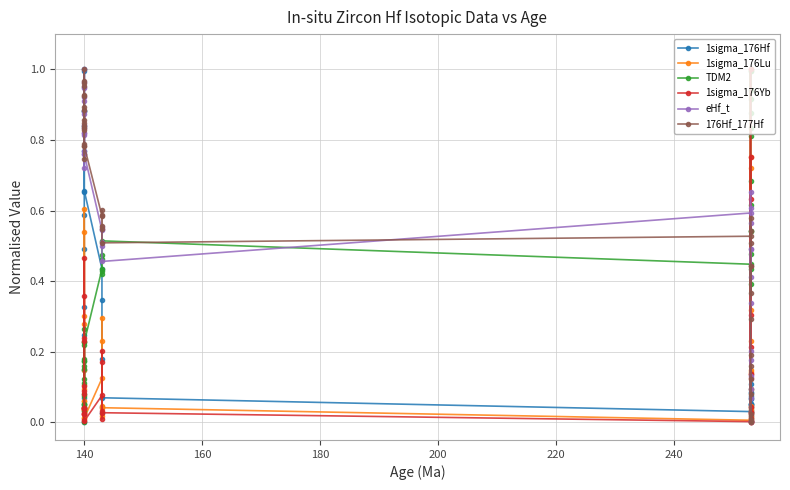

Reading left to right, extract all data points from this chart.

1sigma_176Hf: 0.0	0.1	0.1	0.0	0.1	0.2	0.3	0.5	0.6	0.7	0.8	0.9	1.0	1.0	0.9	0.8	0.7	0.4	0.3	0.2	0.0	0.0	0.1	0.0	0.0	0.1	0.1	0.1	0.0	0.1	0.1	0.1	0.0	0.1	0.1	0.0	0.1	0.0	0.1
1sigma_176Lu: 0.0	0.3	0.6	0.0	0.0	0.1	0.3	0.5	0.1	0.0	0.0	0.0	0.1	0.1	0.1	0.1	0.0	0.1	0.0	0.3	0.0	0.2	0.0	0.0	0.0	0.0	0.0	0.0	0.0	0.1	0.3	0.1	0.7	0.0	0.1	0.2	1.0	0.0	0.8
TDM2: 0.1	0.0	0.0	0.1	0.0	0.2	0.2	0.2	0.2	0.1	0.2	0.1	0.1	0.1	0.2	0.3	0.2	0.4	0.4	0.5	0.5	0.4	0.5	0.4	0.4	0.4	0.5	0.5	0.6	0.5	0.7	0.8	0.9	1.0	0.8	0.9	1.0	1.0	0.9
1sigma_176Yb: 0.0	0.2	0.5	0.0	0.0	0.0	0.2	0.4	0.1	0.0	0.0	0.0	0.0	0.0	0.1	0.1	0.0	0.1	0.0	0.2	0.0	0.2	0.0	0.0	0.0	0.0	0.0	0.0	0.0	0.1	0.3	0.1	0.6	0.0	0.1	0.2	1.0	0.0	0.8
eHf_t: 0.9	1.0	1.0	0.9	1.0	0.8	0.8	0.8	0.8	0.9	0.8	0.9	0.9	0.8	0.8	0.7	0.8	0.5	0.5	0.5	0.5	0.6	0.5	0.6	0.6	0.7	0.6	0.5	0.4	0.5	0.3	0.2	0.1	0.0	0.2	0.1	0.0	0.0	0.1
176Hf_177Hf: 0.9	1.0	1.0	1.0	1.0	0.8	0.8	0.8	0.8	0.9	0.8	0.9	0.9	0.9	0.8	0.7	0.8	0.6	0.6	0.6	0.5	0.6	0.5	0.5	0.5	0.6	0.5	0.4	0.4	0.4	0.3	0.2	0.1	0.0	0.2	0.1	0.0	0.0	0.0